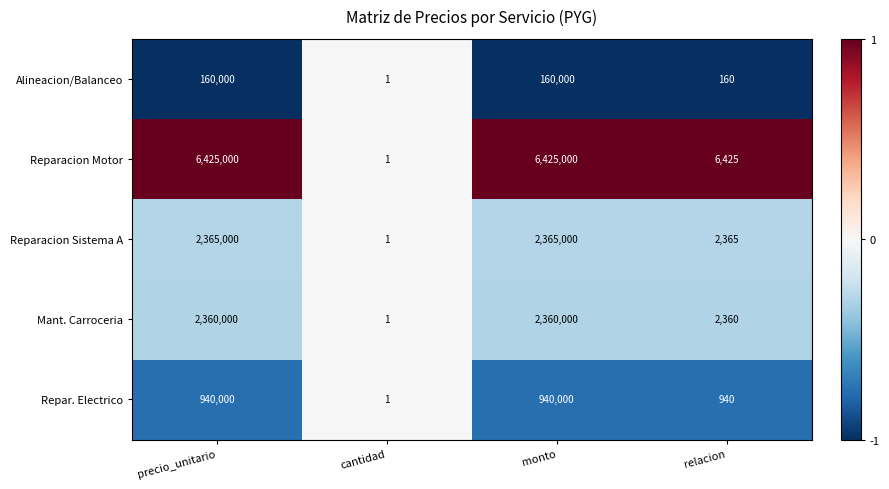

Is the value of Reparacion Sistema A at relacion greater than the value of Reparacion Motor at relacion?

No